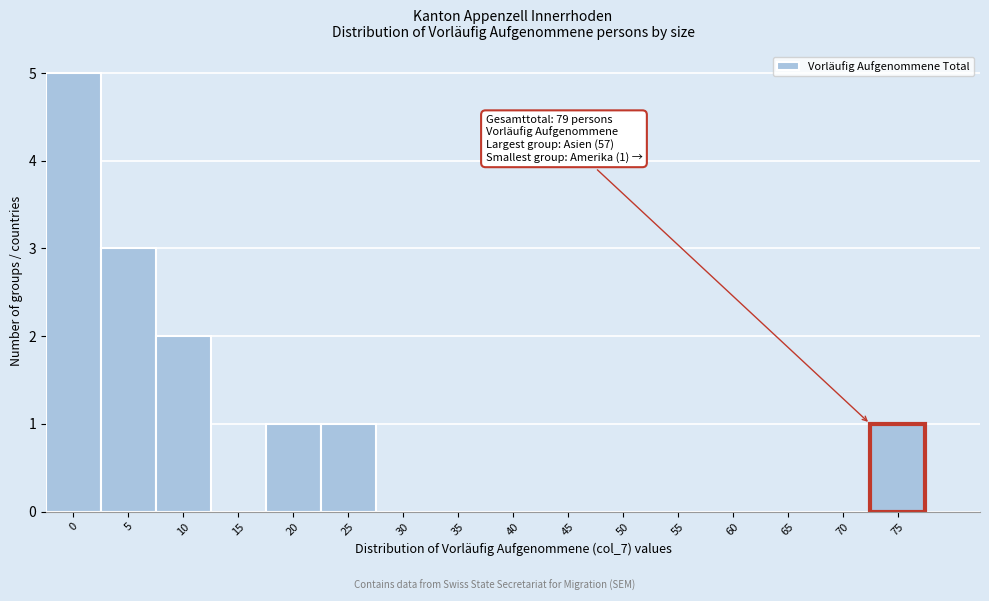

What is the change in value from 0 to 50?

-5